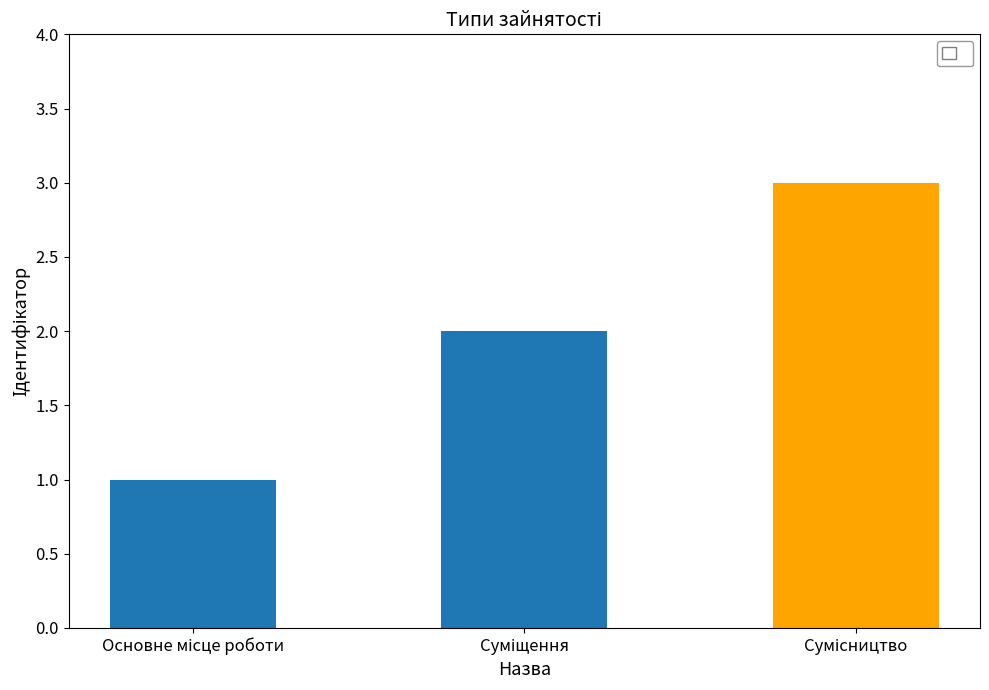

How many values are between 1 and 3?

3